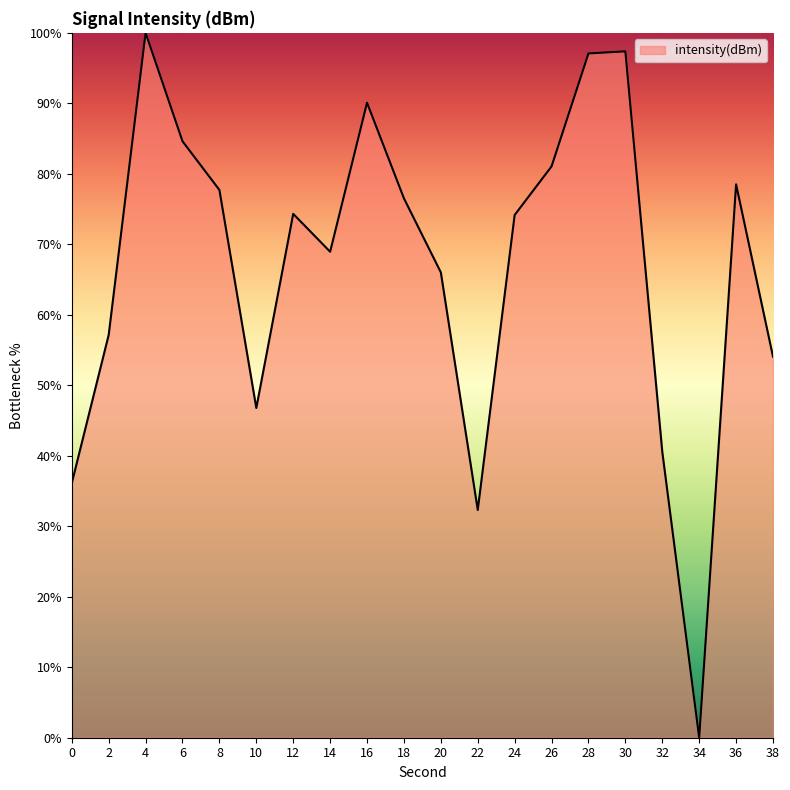

True or false: the data shows 153.2 at 30.

False